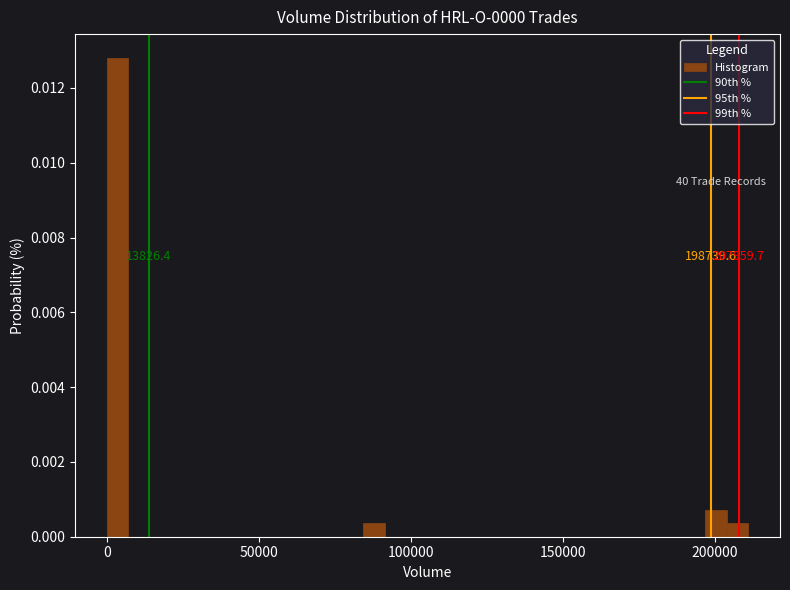

Read against the x-axis, roughly where is the centre of the tallest bar?

5000